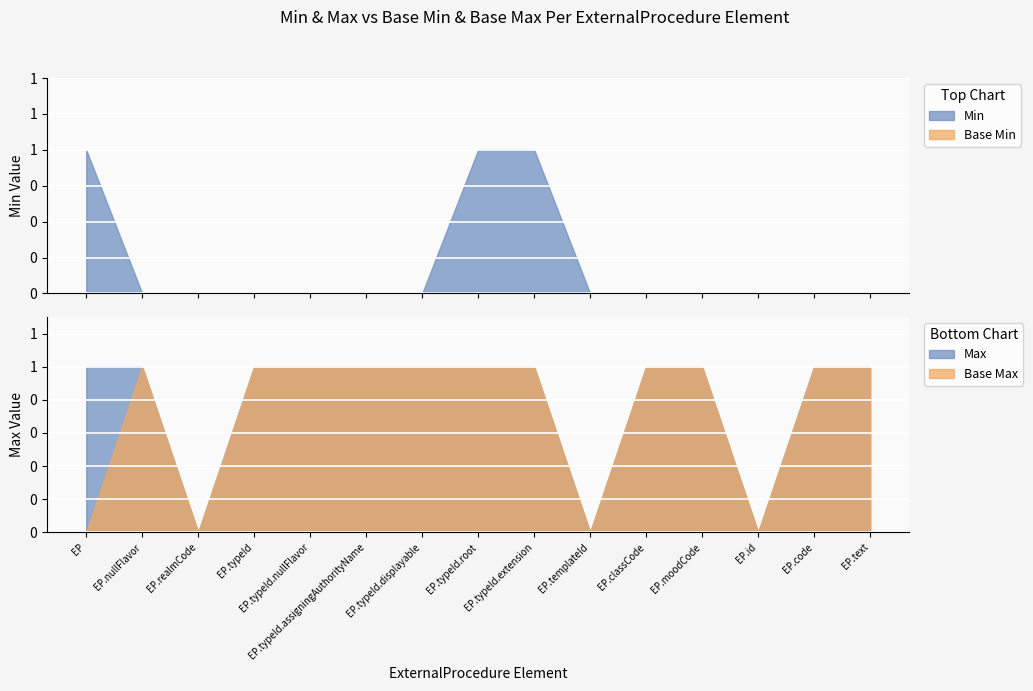

True or false: Min has a value of 0 at ExternalProcedure.typeId.displayable.

True